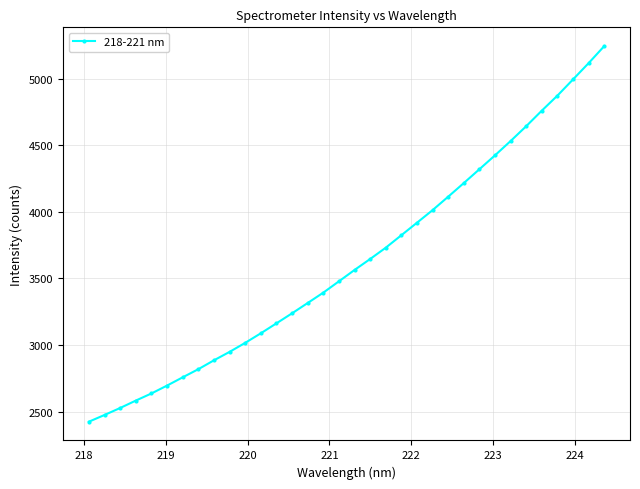

What is the value of the 34th point from the left?

5244.2